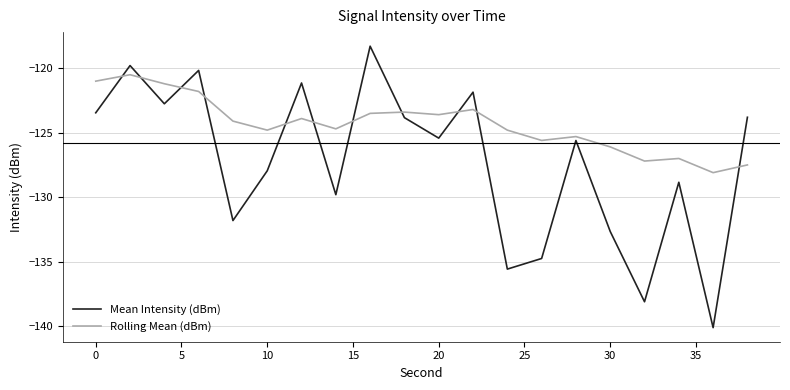

True or false: Rolling Mean (dBm) and Mean Intensity (dBm) cross at least once.

True